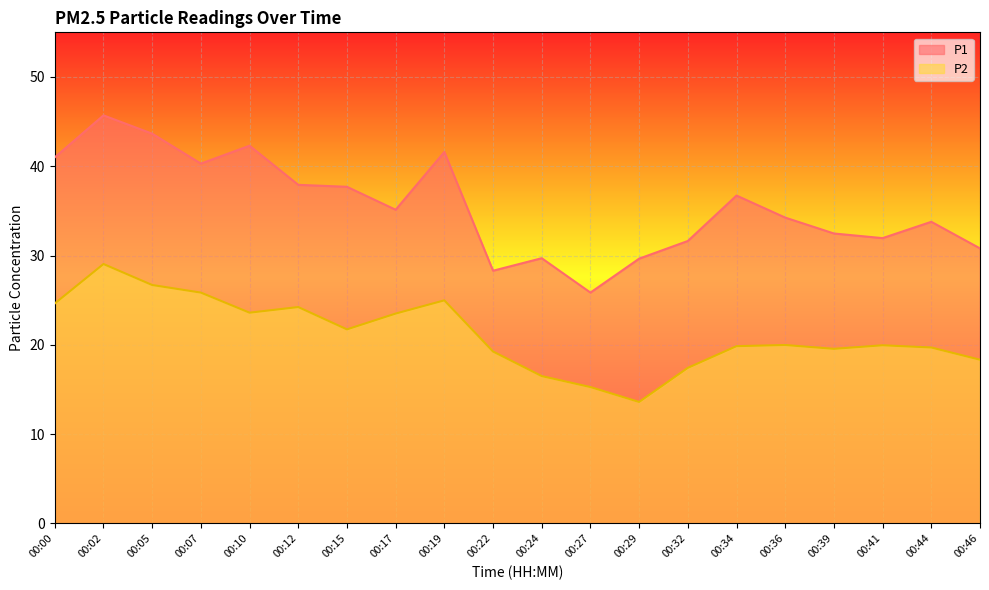

At which label does P2 reach its minimum?

00:29